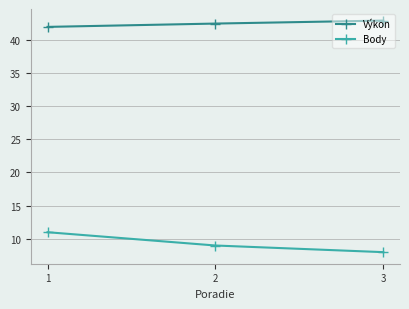

What is the greatest value displayed?

42.9